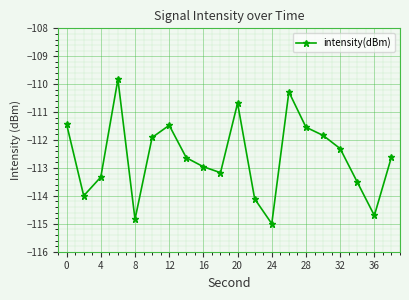

How many interior local peaks (higher than both neighbors) does the data have?

4